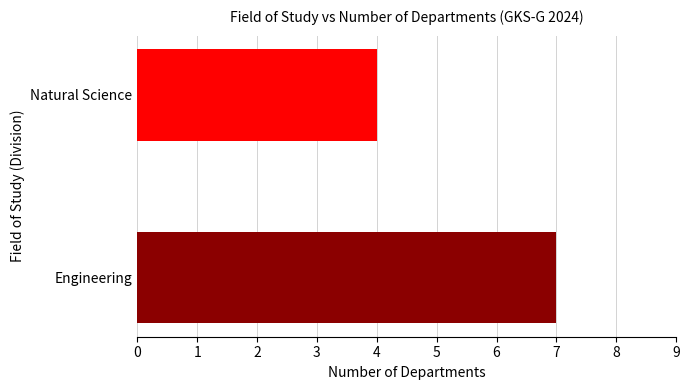

Rank the categories by value from highest to lowest.

Engineering, Natural Science